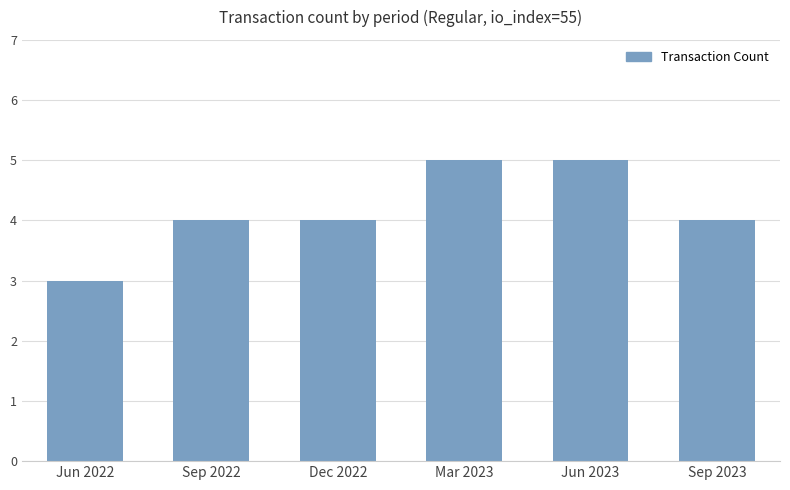

Reading left to right, list all the values displayed in this chart.

Jun 2022=3	Sep 2022=4	Dec 2022=4	Mar 2023=5	Jun 2023=5	Sep 2023=4